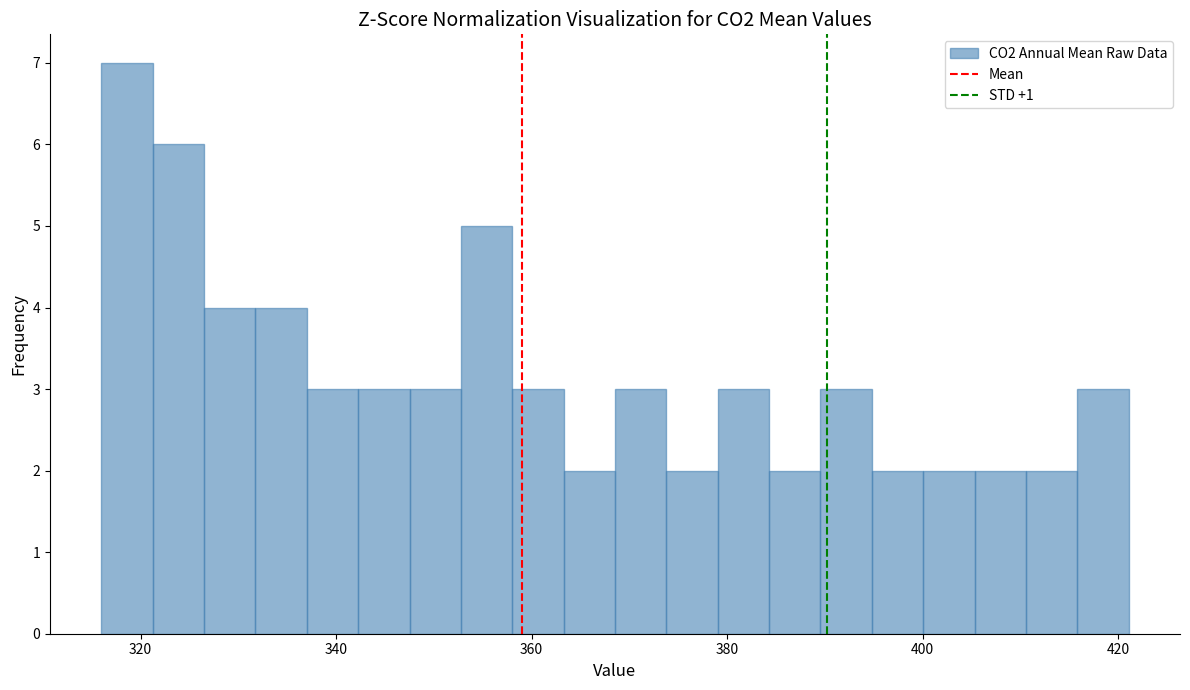

Around what value on the x-axis is the tallest bar? Give the approximate position of its centre, as read against the axis.

318